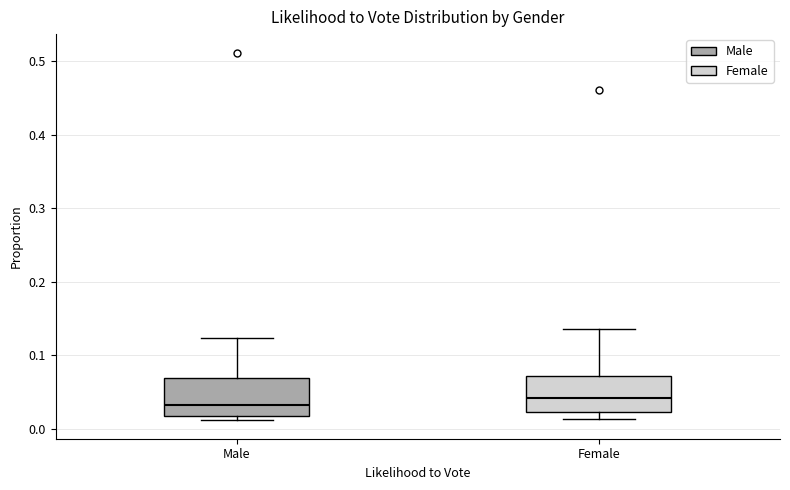

Where does the median line of the box for Female sit on the y-axis? The values are not printed on the chart, so give them approximately, as read against the axis.

0.04